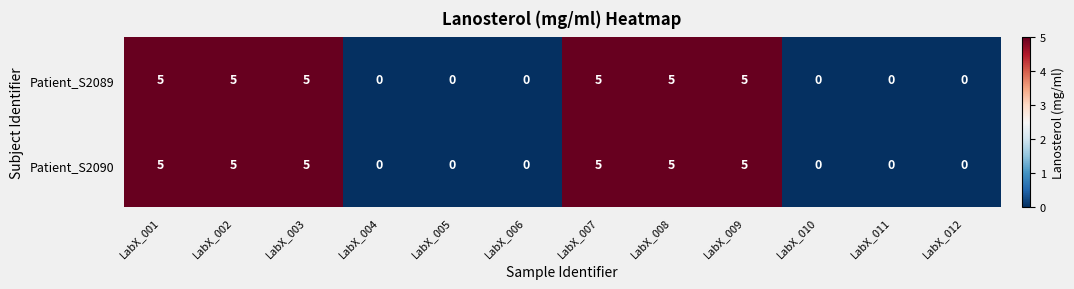

What is the greatest value displayed?

5